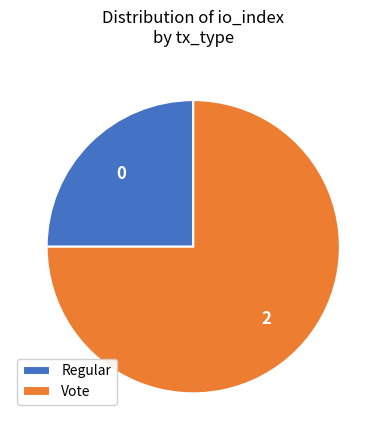

True or false: Vote accounts for 69% of the total.

False